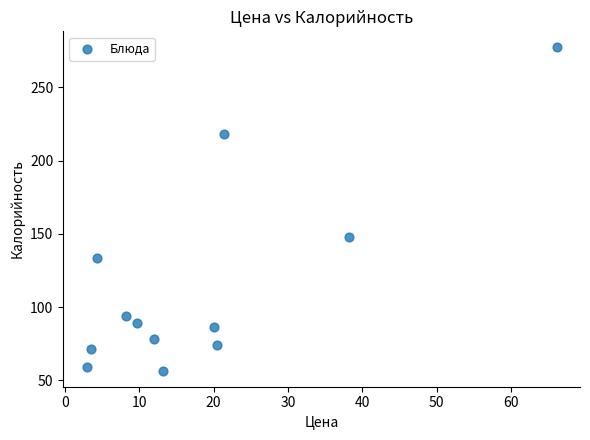

What is the range of Y values (max minus min)?

220.7